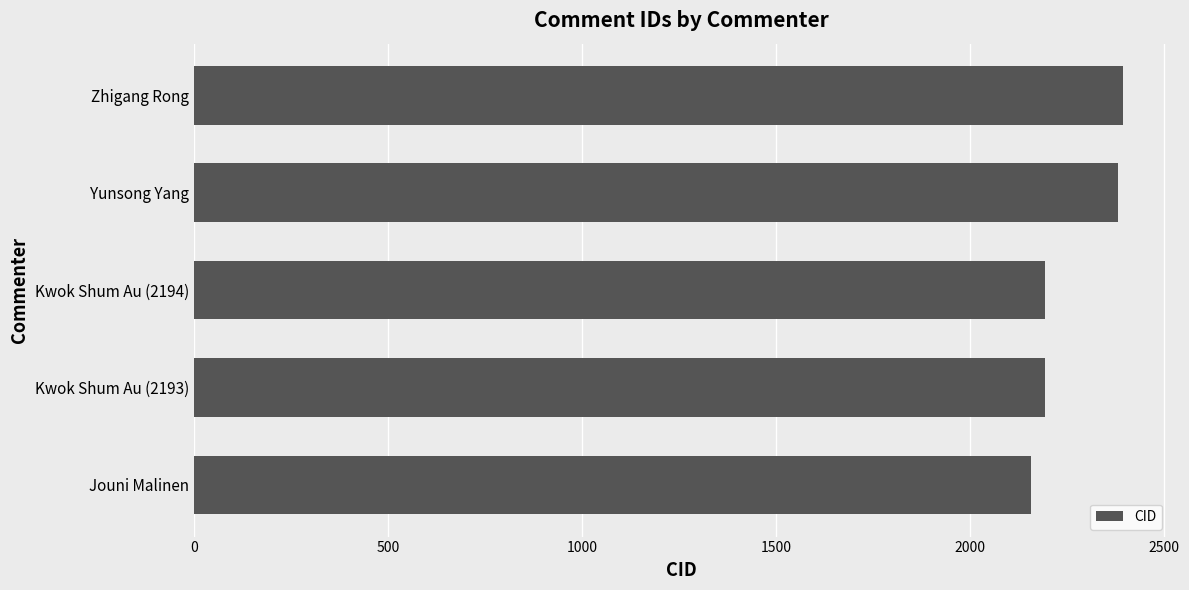

Are the bars horizontal?

Yes